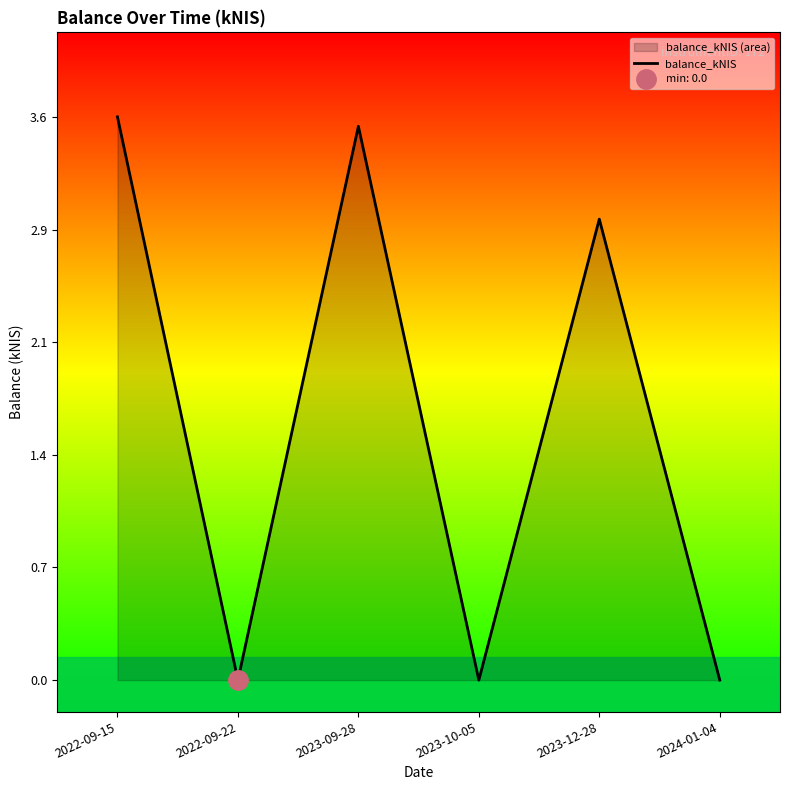

At which label does the data first exceed 2?

2022-09-15